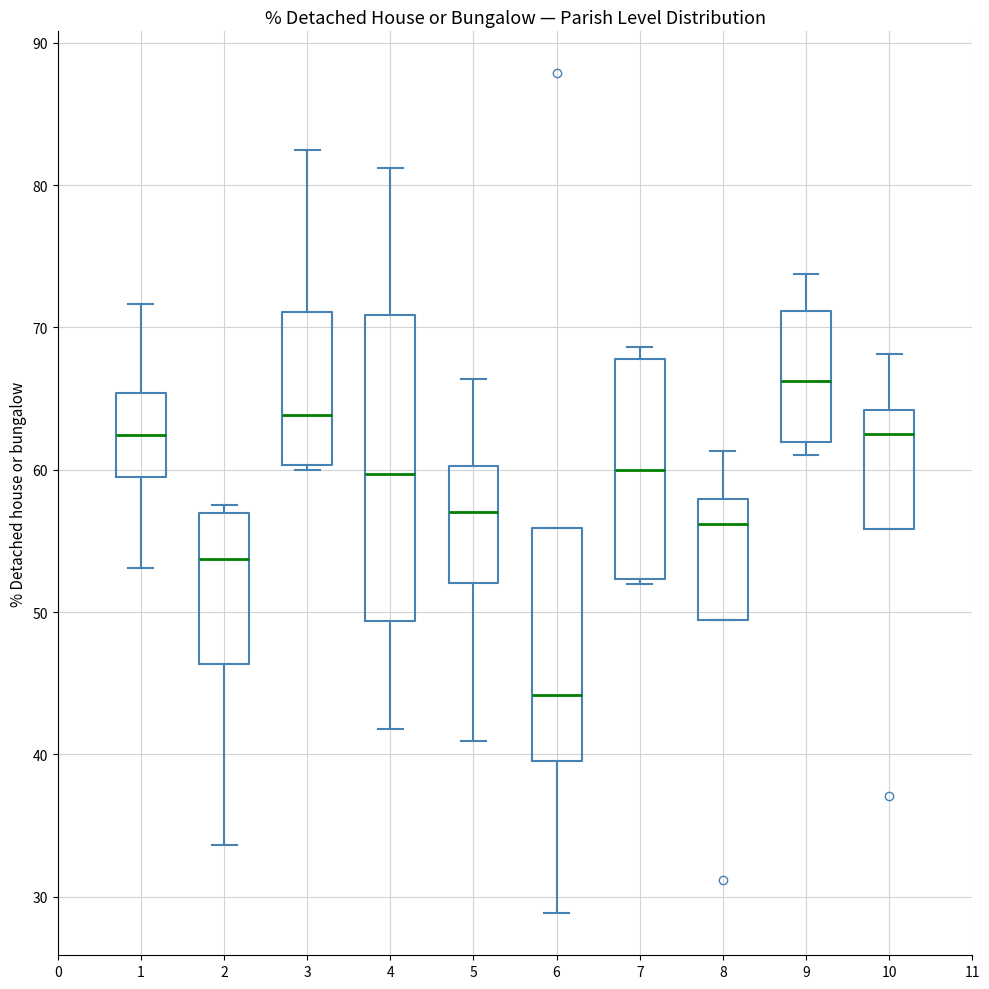

Reading left to right, transcribe this box plot: for each box, give where its median line is, the range the box spans, and where its two whiskers end, as read against the y-axis. The values are not printed on the chart, so give them approximately, as read against the axis.

1: median 62, box 59 to 65, whiskers 53 to 72
2: median 54, box 46 to 57, whiskers 34 to 57 (just above the box's upper edge)
3: median 64, box 60 to 71, whiskers 60 (just below the box's lower edge) to 83
4: median 60, box 49 to 71, whiskers 42 to 81
5: median 57, box 52 to 60, whiskers 41 to 66
6: median 44, box 40 to 56, whiskers 29 to 56
7: median 60, box 52 to 68, whiskers 52 (just below the box's lower edge) to 69
8: median 56, box 49 to 58, whiskers 49 to 61
9: median 66, box 62 to 71, whiskers 61 to 74
10: median 62, box 56 to 64, whiskers 56 to 68